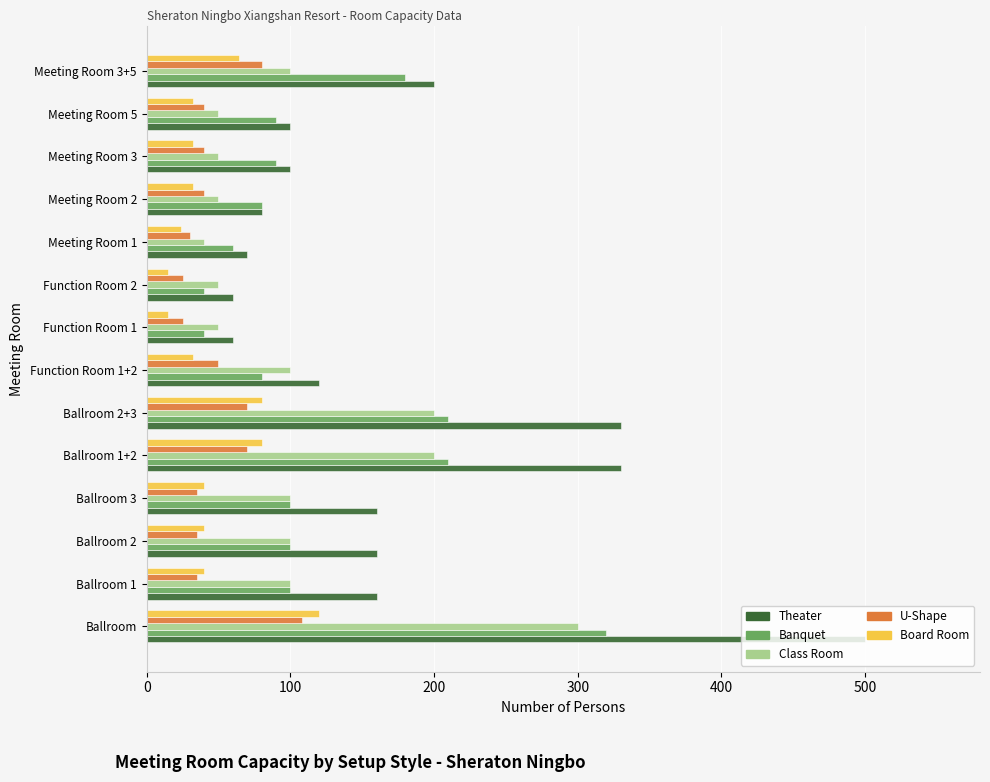

What is the difference between the maximum and second lowest values in the Board Room series?

105